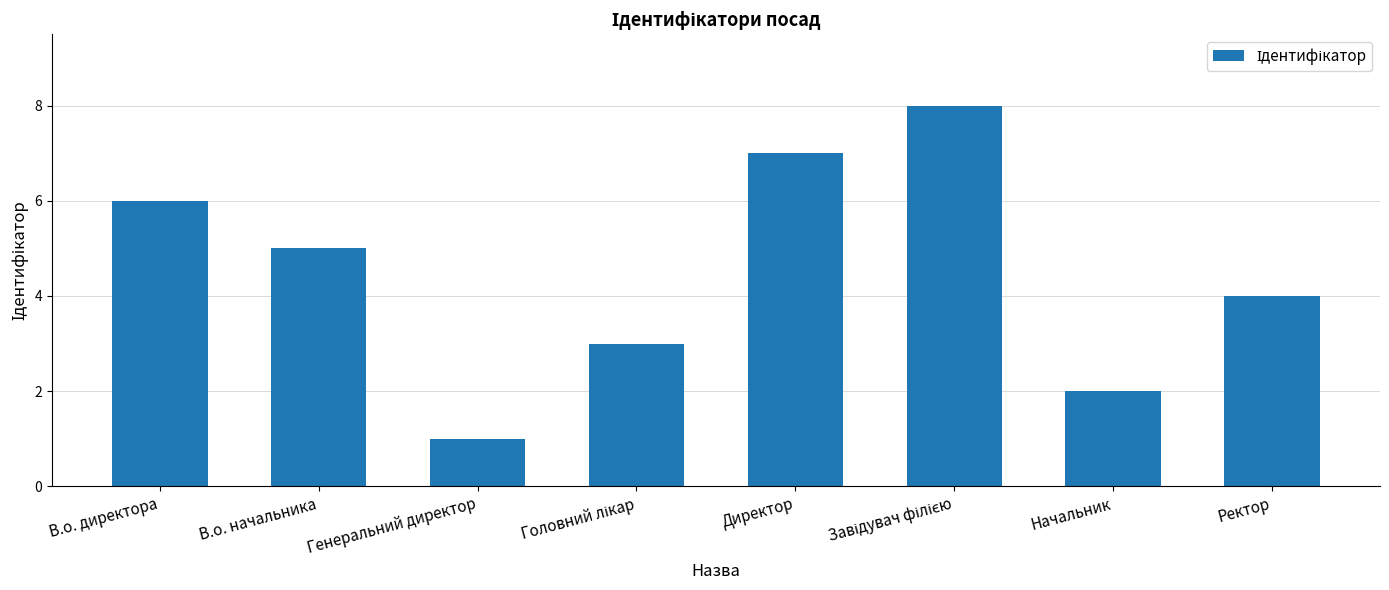

What is the ratio of the value at В.о. директора to the value at В.о. начальника?

1.2